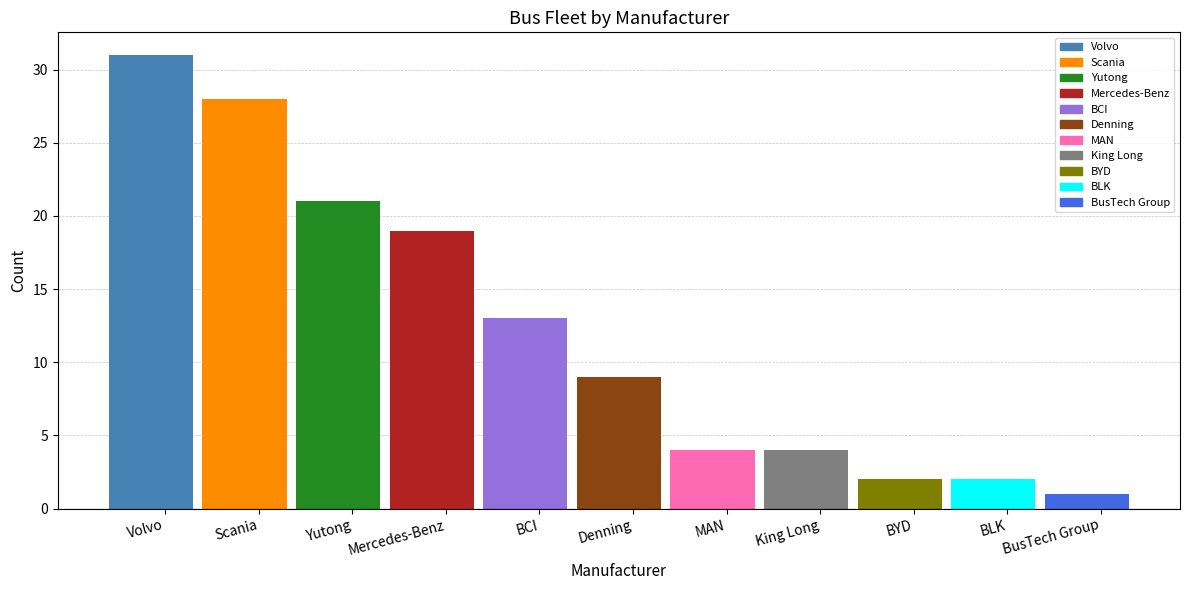

How many data points are less than 9?

5